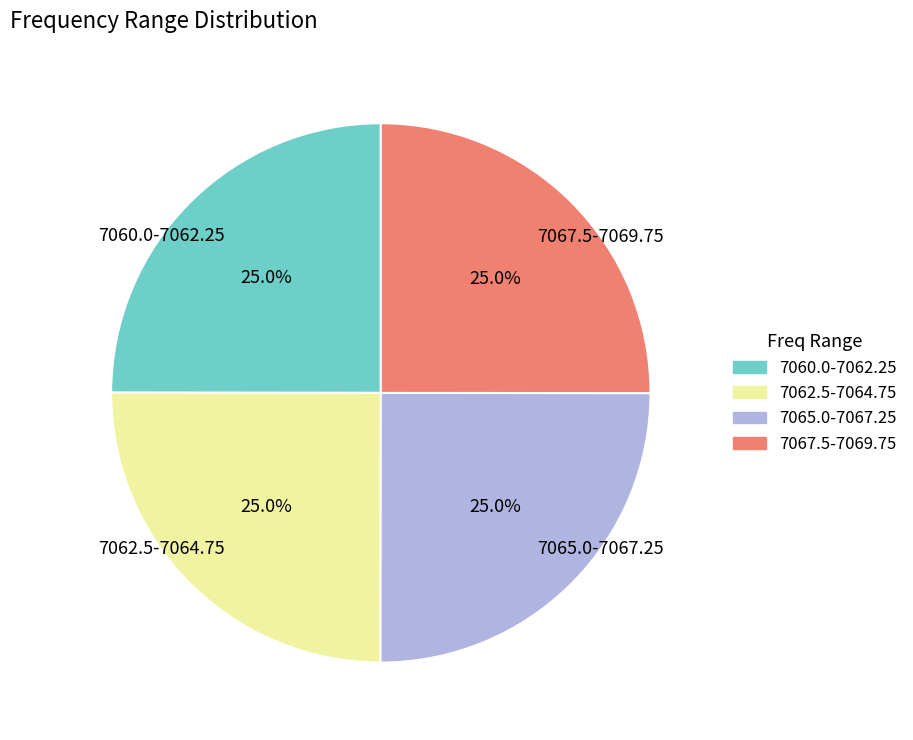

Is there a majority slice in this chart?

No